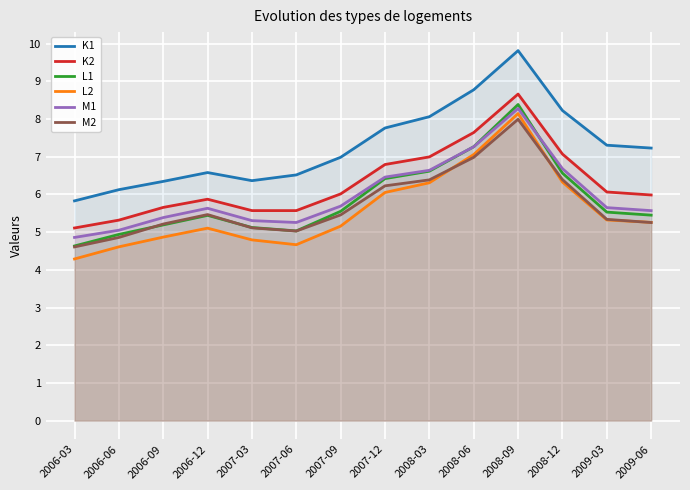

In M2, how many points are lower than both neighbors (excluding endpoints)?

1